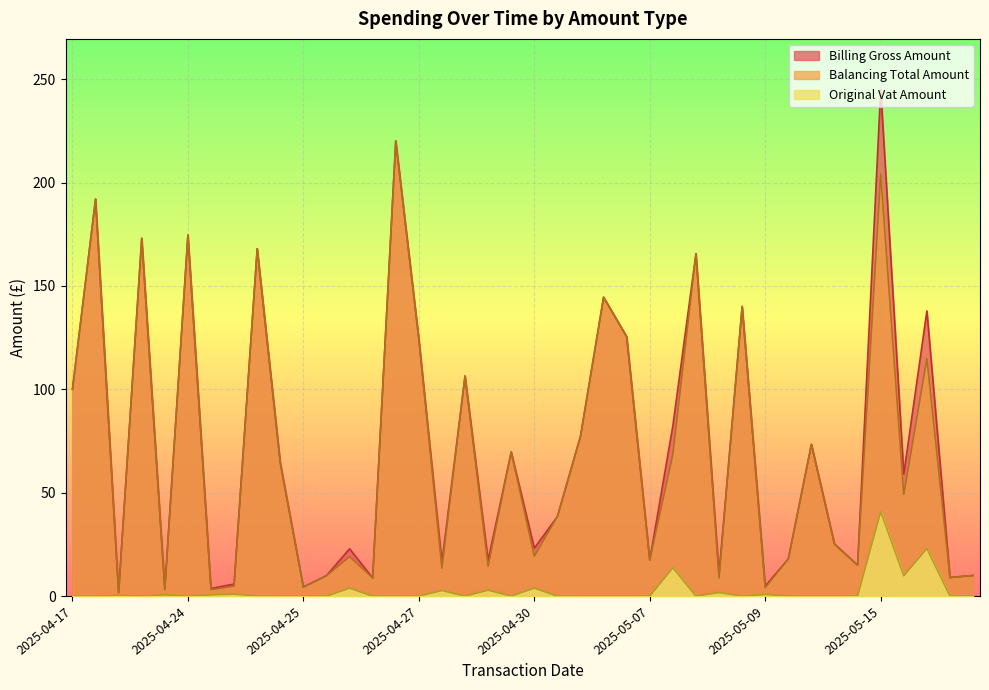

Where is the first local minimum for Balancing Total Amount?

2025-04-22